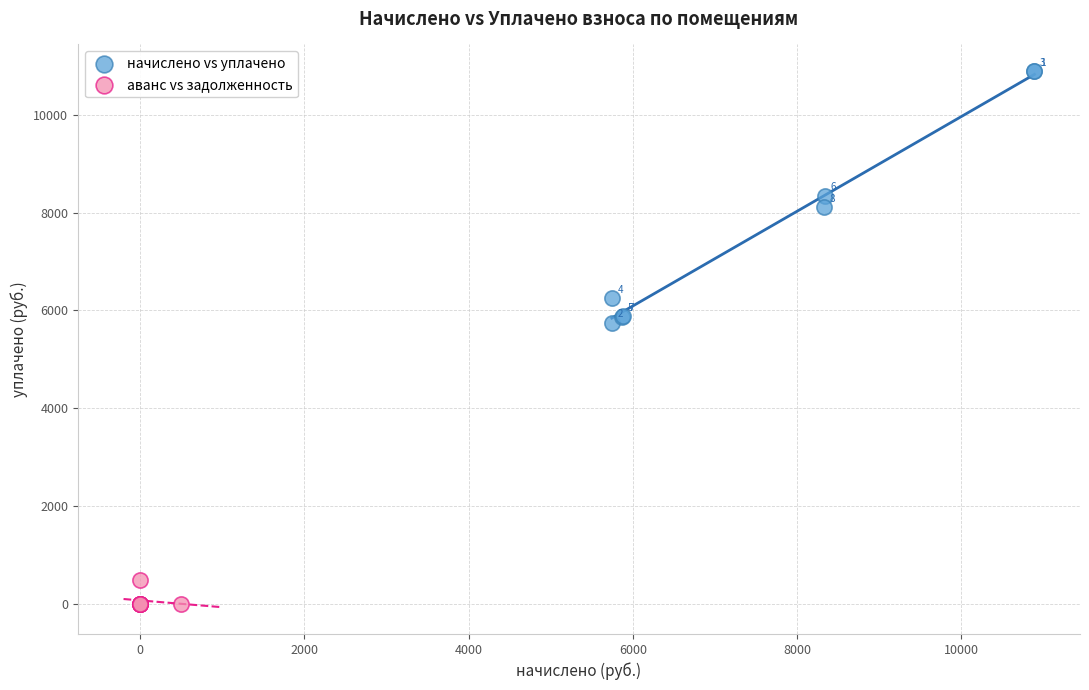

Which series contains the lowest Y value?

аванс vs задолженность